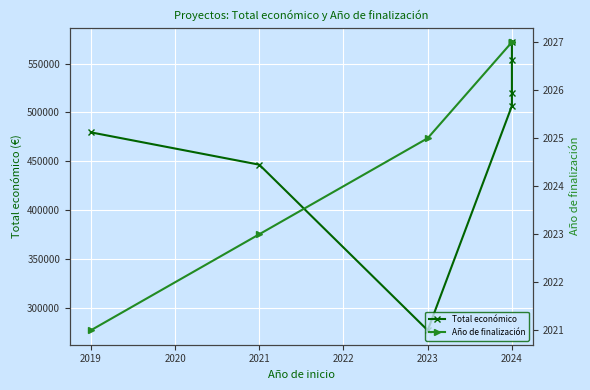

Is the value of Total económico at 2023 greater than the value of Año de finalización at 2023?

Yes